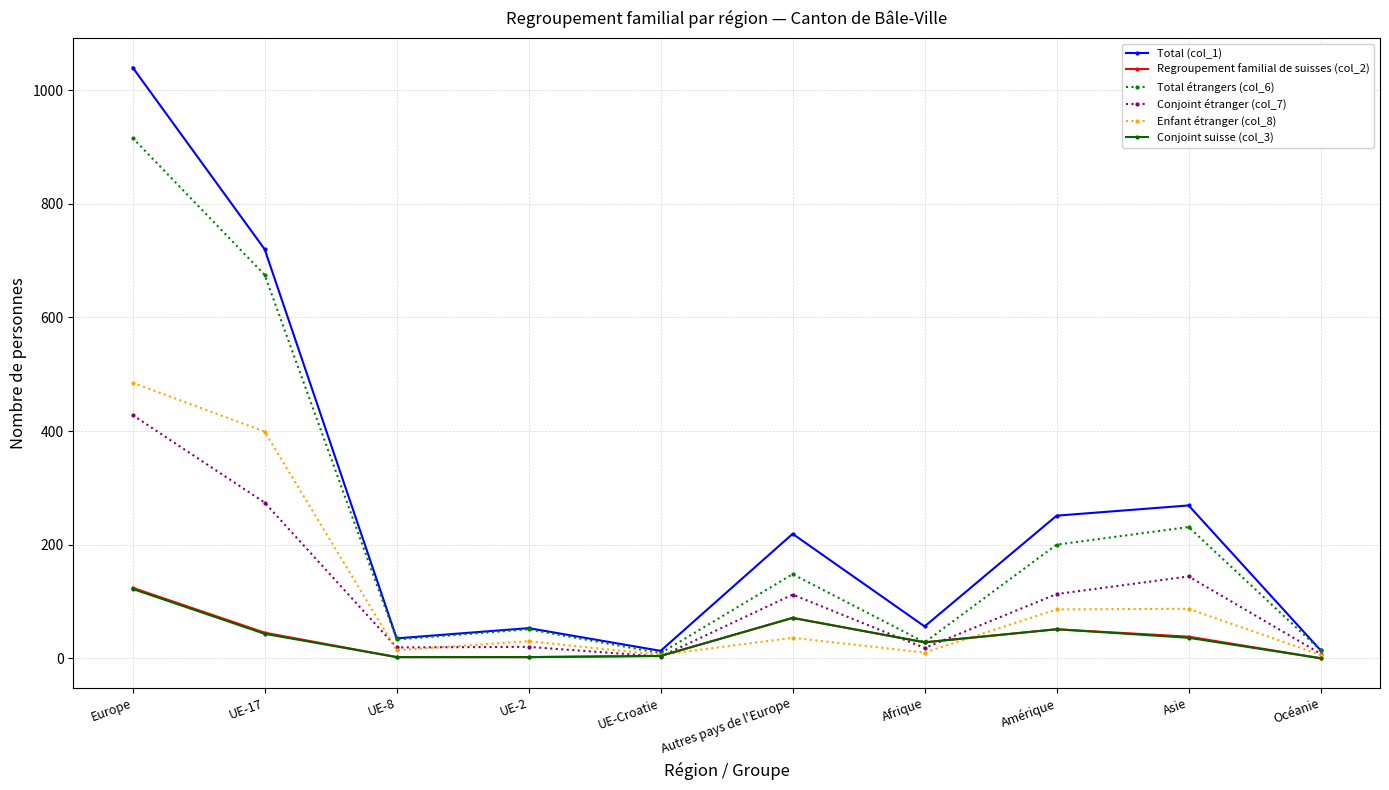

How many lines are shown in the chart?

6